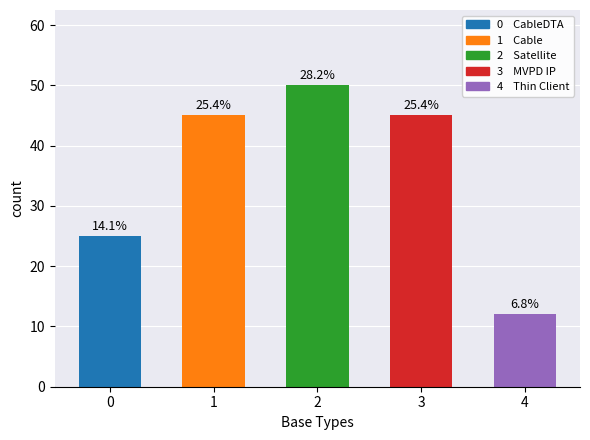

Rank the categories by value from highest to lowest.

2, 1, 3, 0, 4